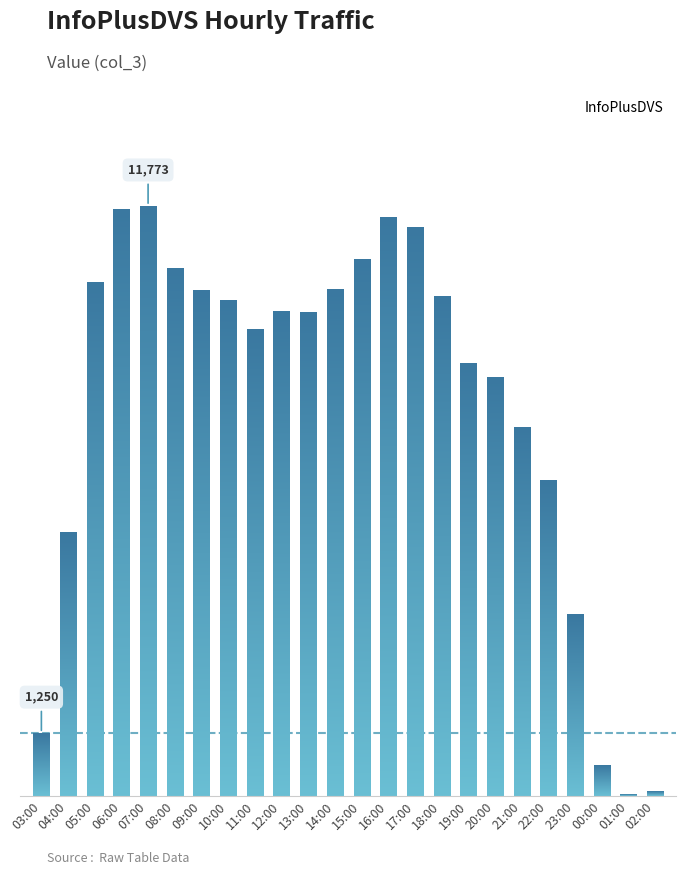

What is the maximum value shown in the chart?

11773